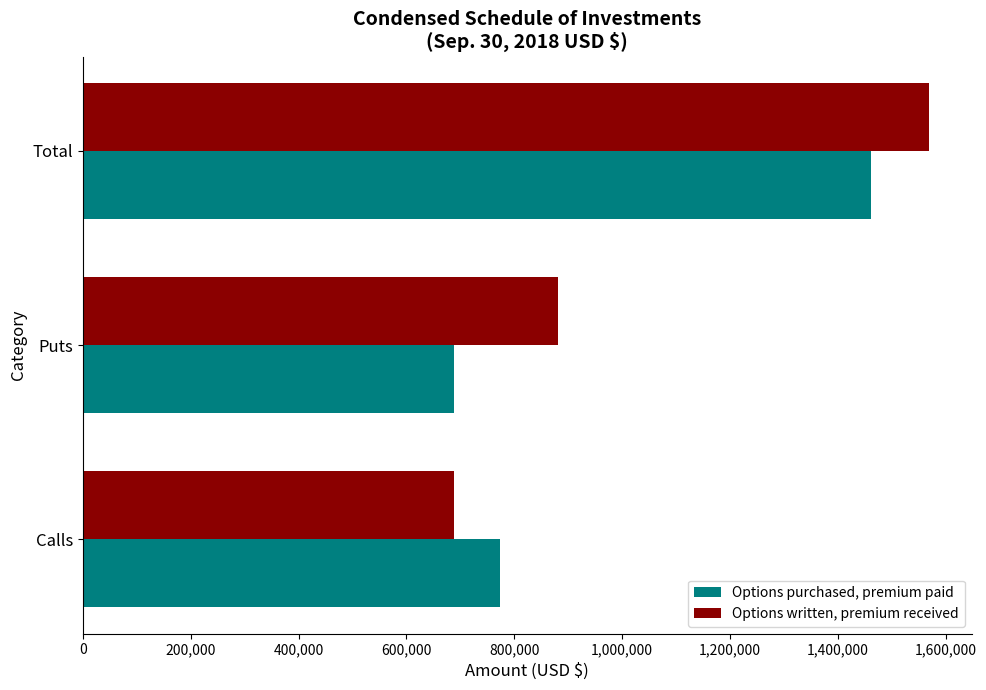

What is the sum of all Options written, premium received values?

3138864